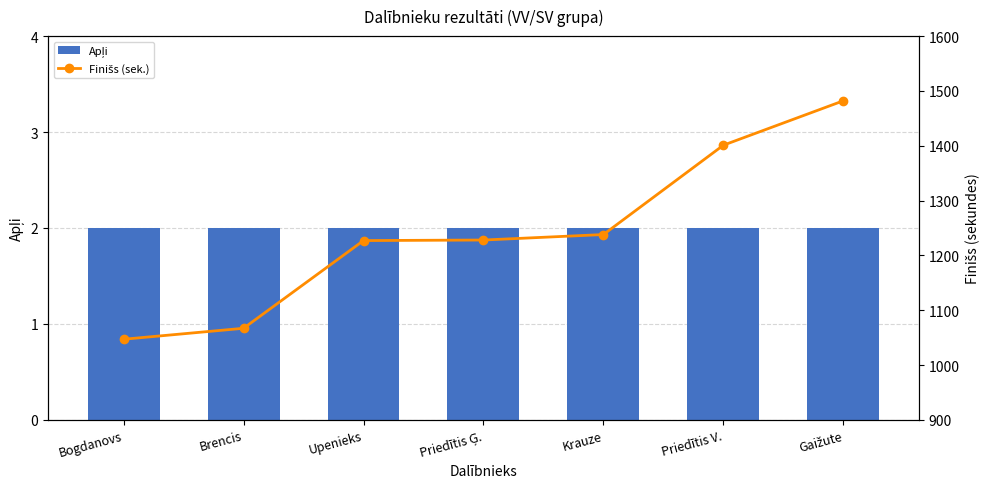

Which category has the lowest value across all series?

Bogdanovs